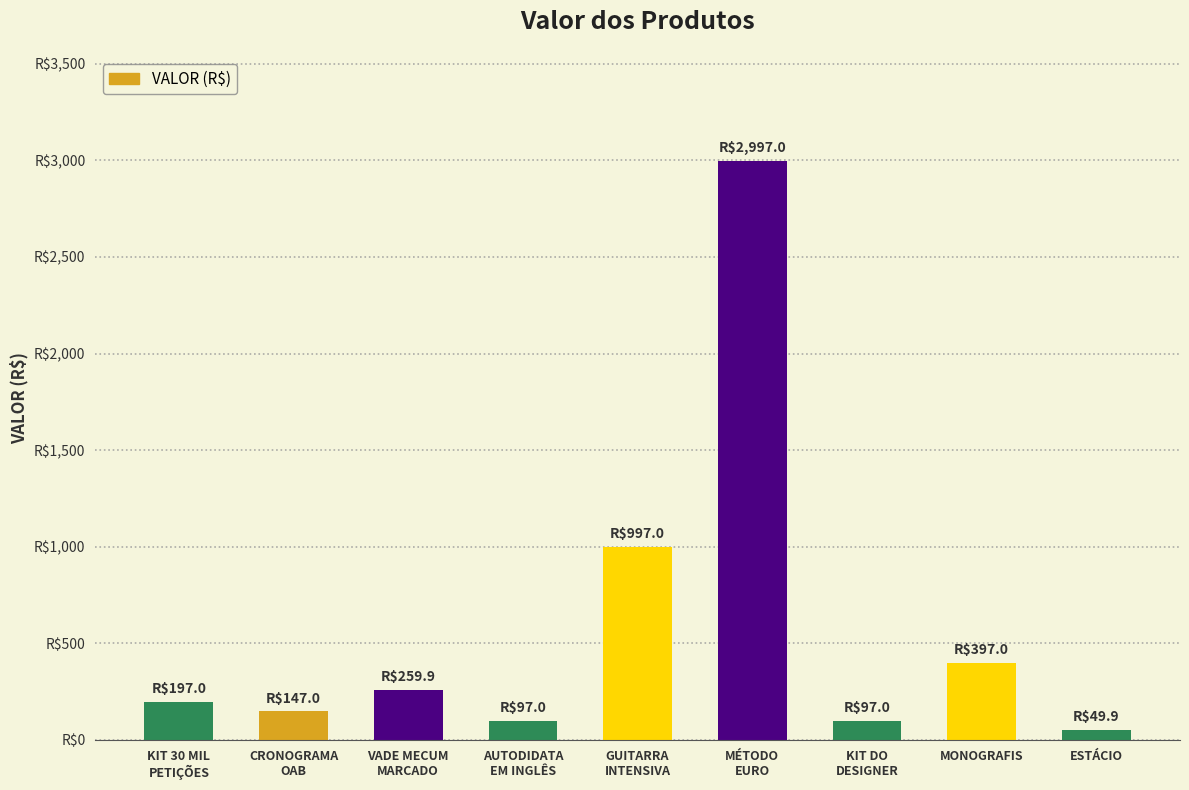

Which category has the highest value across all series?

MÉTODO
EURO